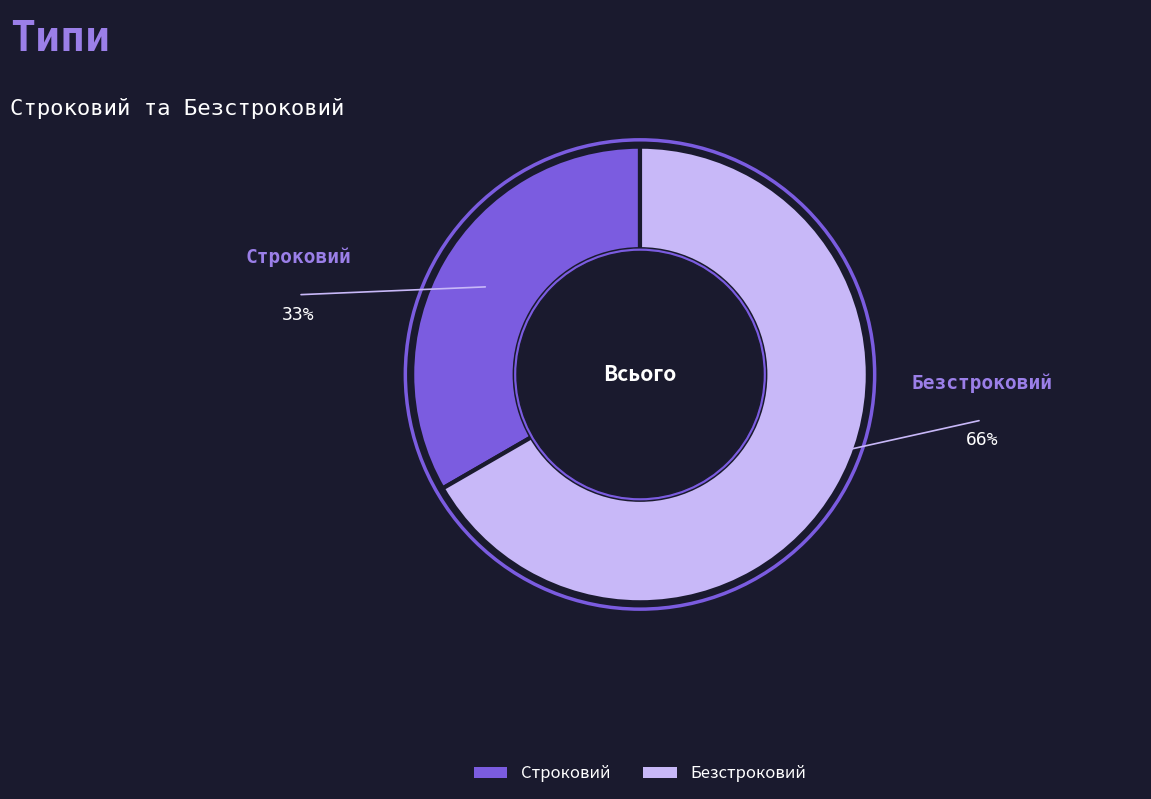

Is there a majority slice in this chart?

Yes